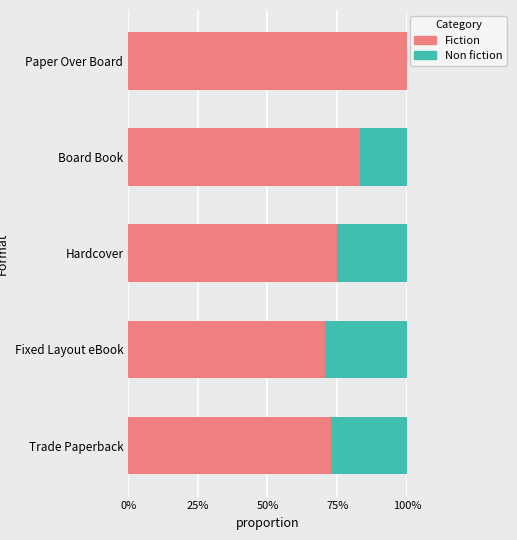

What is the difference between the maximum and minimum values in the Fiction series?

0.3